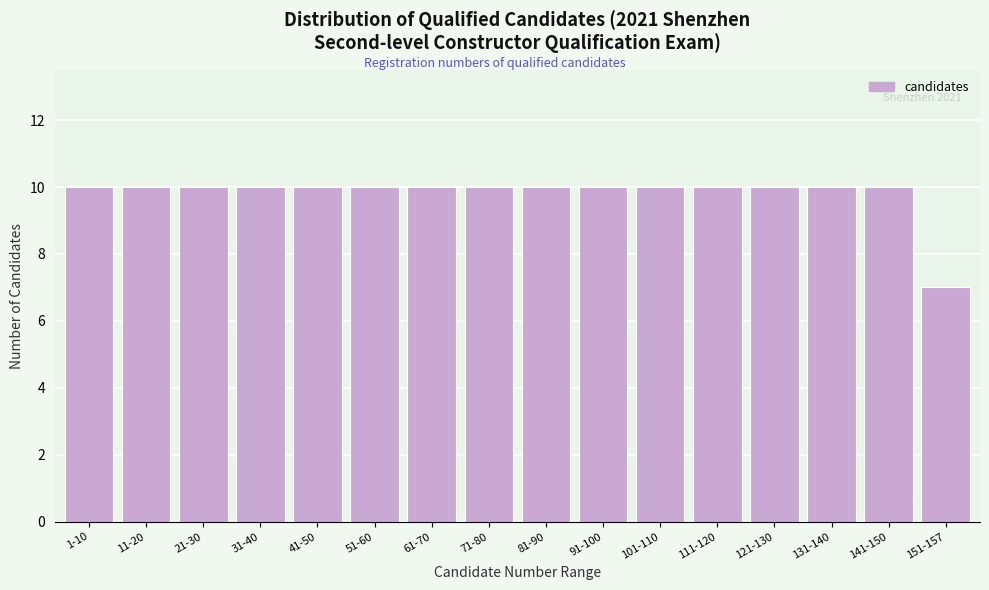

Reading right to left, list all the values displayed in this chart.

151-157=7	141-150=10	131-140=10	121-130=10	111-120=10	101-110=10	91-100=10	81-90=10	71-80=10	61-70=10	51-60=10	41-50=10	31-40=10	21-30=10	11-20=10	1-10=10